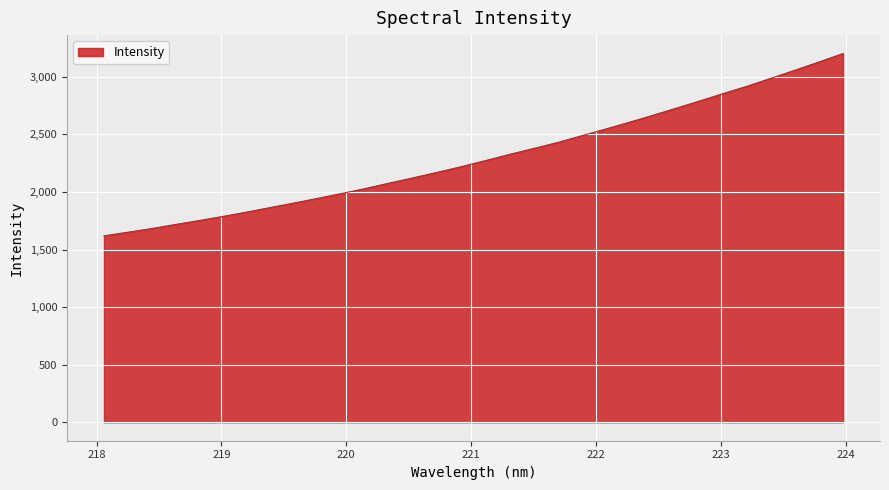

What is the smallest value displayed?

1619.2